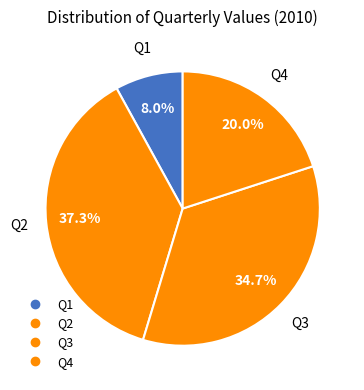

To the nearest percent, what is the difference between the Q4 and Q1 slice percentages?

12%